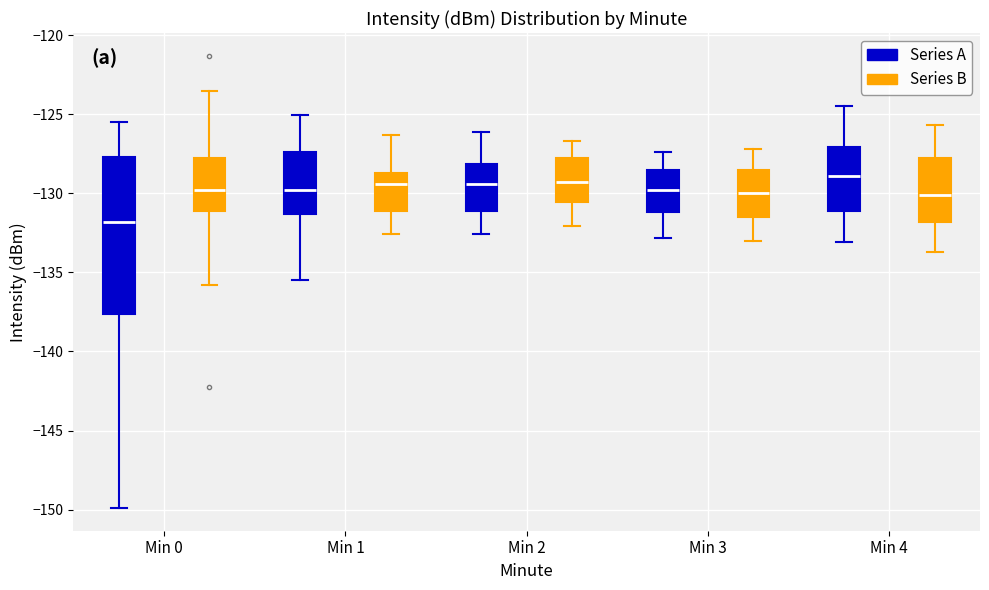

Reading left to right, transcribe this box plot: for each box, give where its median line is, the range the box spans, and where its two whiskers end, as read against the y-axis. The values are not printed on the chart, so give them approximately, as read against the axis.

Min 0 (Series A): median -132.0, box -137.5 to -127.5, whiskers -150.0 to -125.5
Min 0 (Series B): median -130.0, box -131.0 to -127.5, whiskers -136.0 to -123.5
Min 1 (Series A): median -130.0, box -131.5 to -127.5, whiskers -135.5 to -125.0
Min 1 (Series B): median -129.5, box -131.0 to -128.5, whiskers -132.5 to -126.5
Min 2 (Series A): median -129.5, box -131.0 to -128.0, whiskers -132.5 to -126.0
Min 2 (Series B): median -129.5, box -130.5 to -127.5, whiskers -132.0 to -126.5
Min 3 (Series A): median -130.0, box -131.0 to -128.5, whiskers -133.0 to -127.5
Min 3 (Series B): median -130.0, box -131.5 to -128.5, whiskers -133.0 to -127.0
Min 4 (Series A): median -129.0, box -131.0 to -127.0, whiskers -133.0 to -124.5
Min 4 (Series B): median -130.0, box -132.0 to -128.0, whiskers -133.5 to -125.5